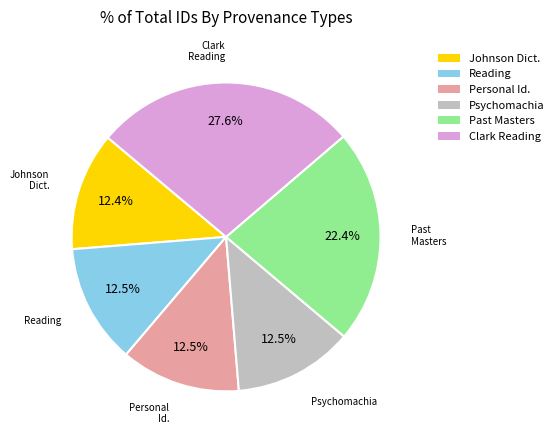

Is there any slice that represents more than half of the pie?

No